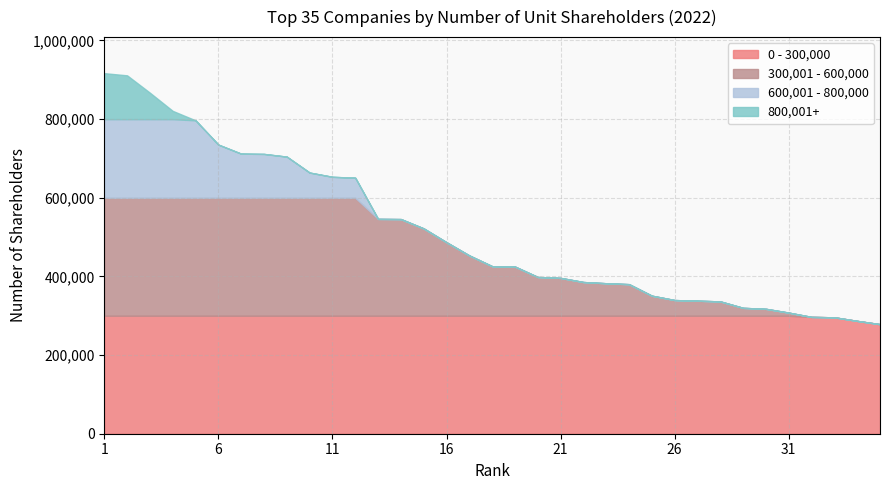

The Rank 11-20 series shows 660469 at 10. True or false?

False